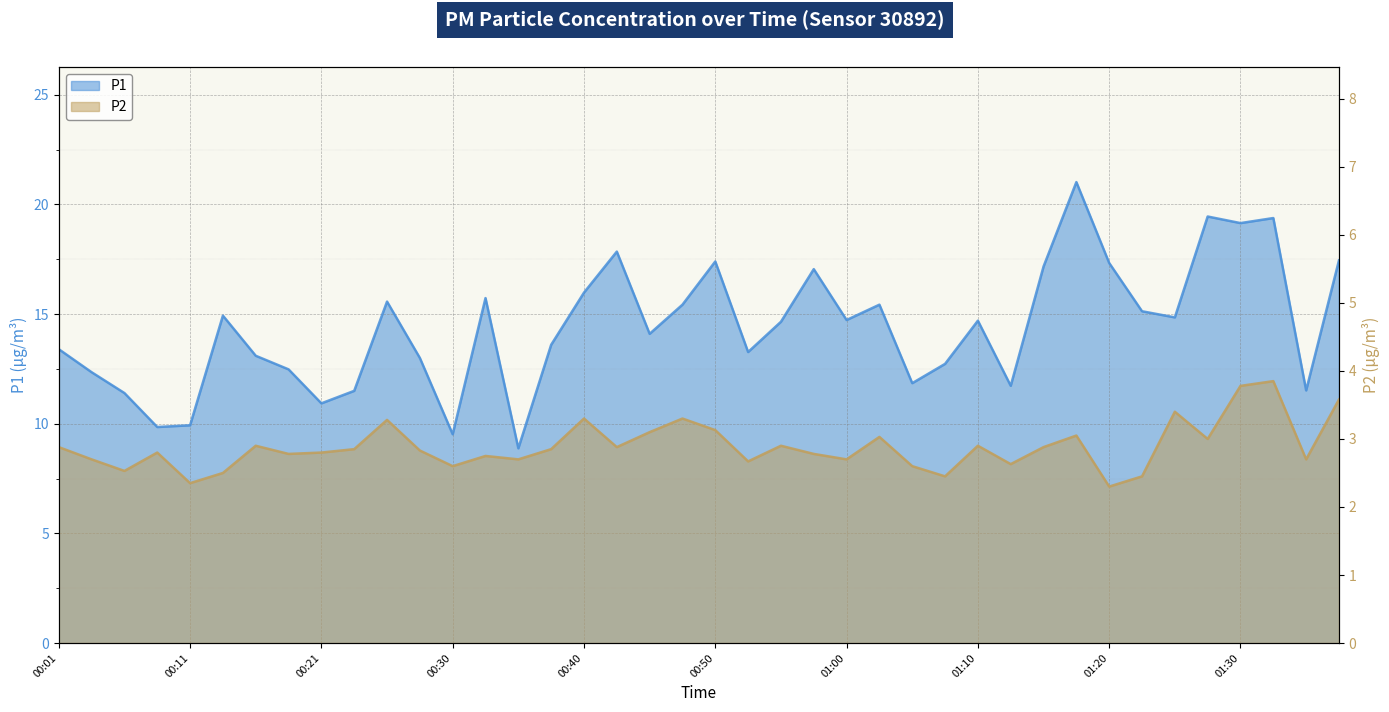

What is the value of the P2 point at the 19th from the left?

3.1